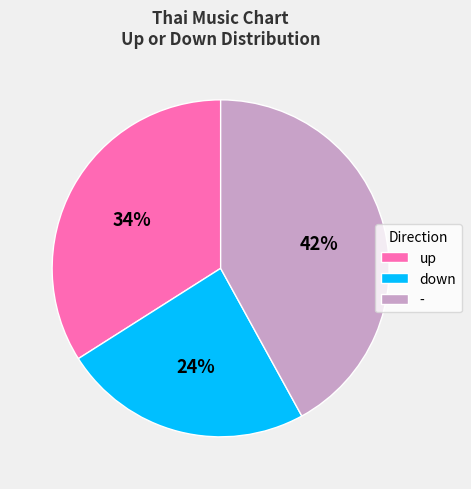

Combined, do down and up account for over 50%?

Yes